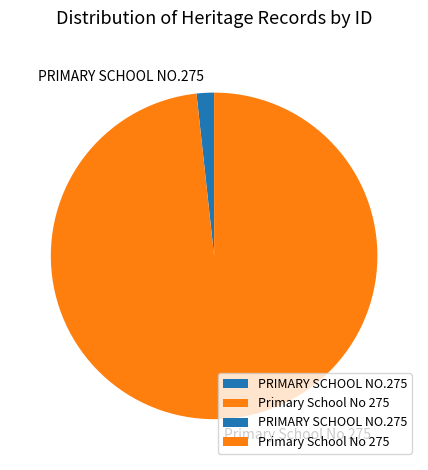

Count the number of slices in the pie.

2